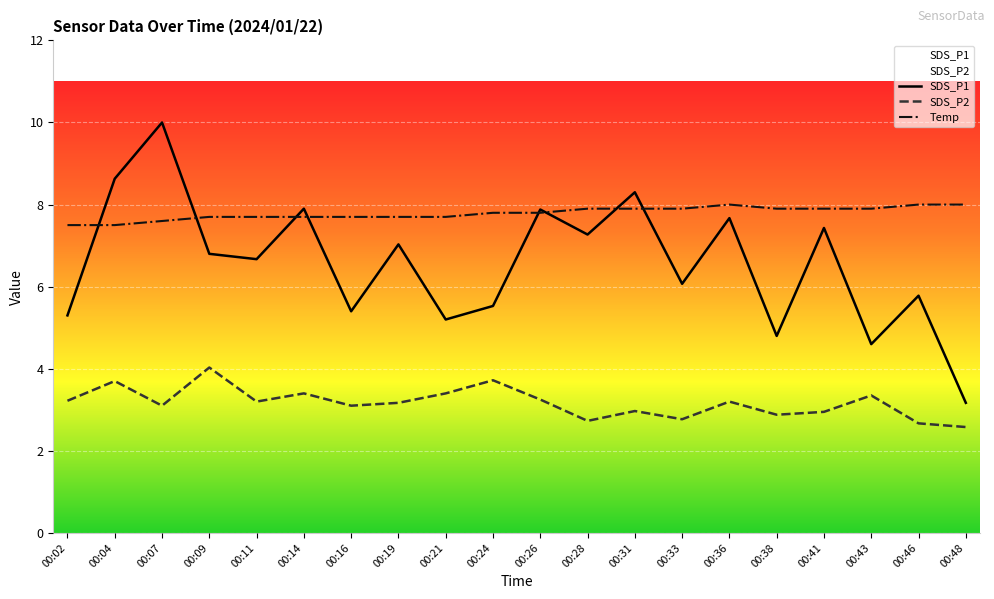

Rank the categories by SDS_P2 value from lowest to highest.

00:48, 00:46, 00:28, 00:33, 00:38, 00:41, 00:31, 00:07, 00:16, 00:19, 00:11, 00:36, 00:02, 00:26, 00:43, 00:14, 00:21, 00:04, 00:24, 00:09